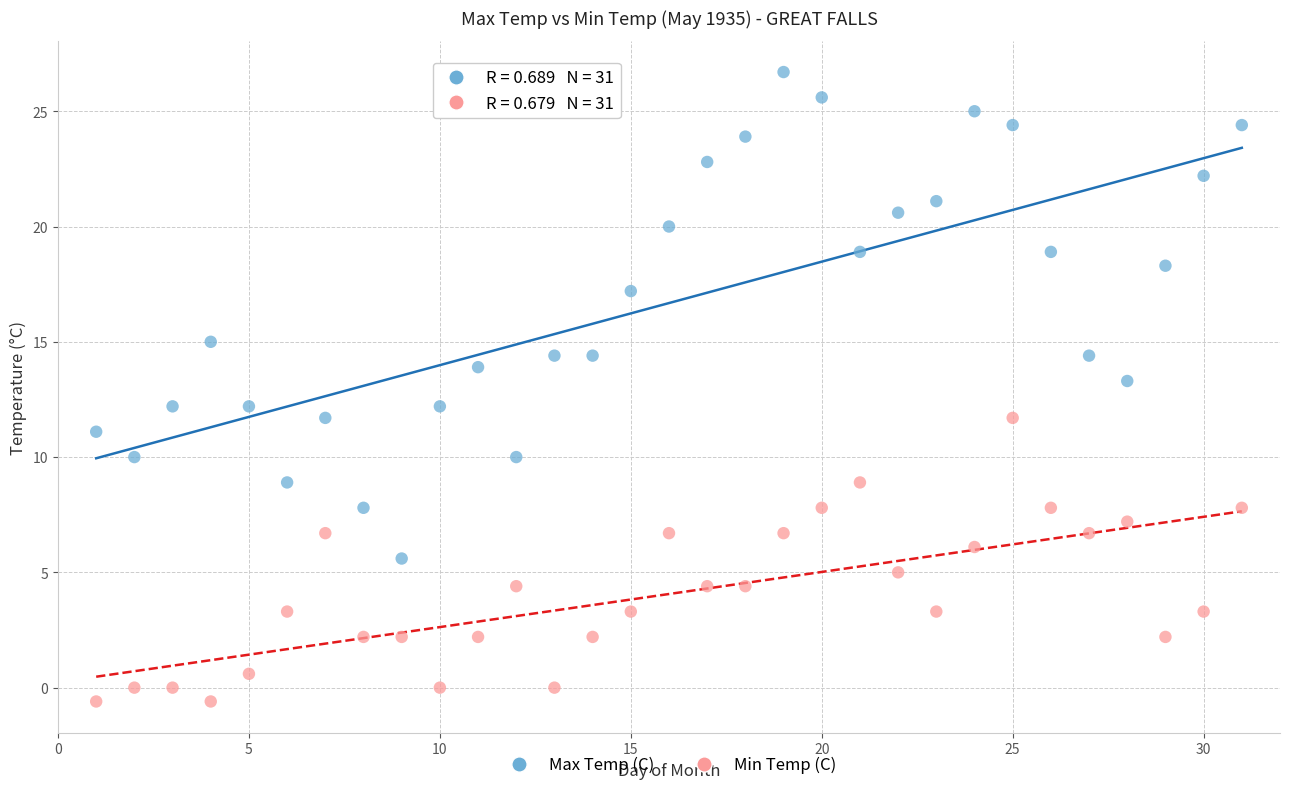

Across all data points, what is the range of X values (max minus min)?

30.0